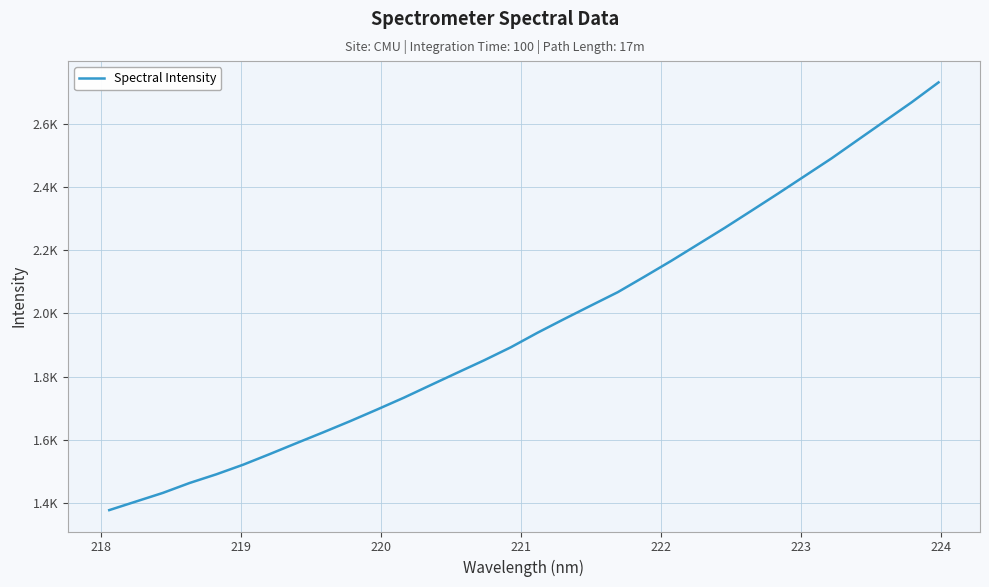

Does the chart have visible grid lines?

Yes